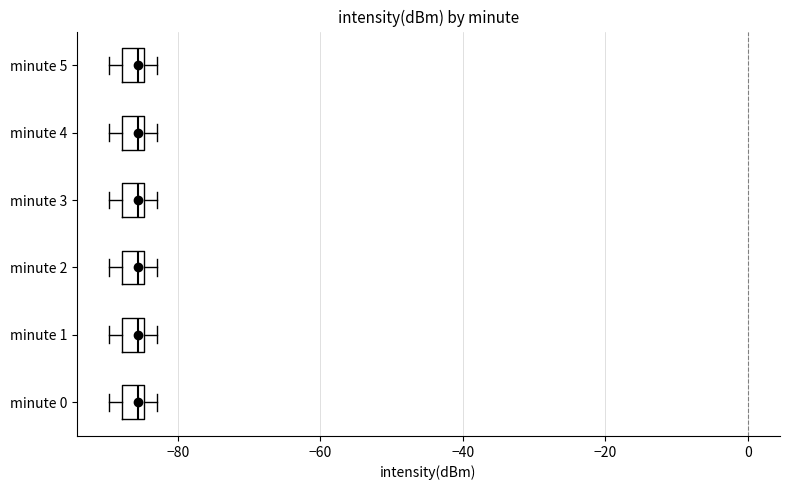

Where does the median line of the box for minute 1 sit on the x-axis? The values are not printed on the chart, so give them approximately, as read against the axis.

-86